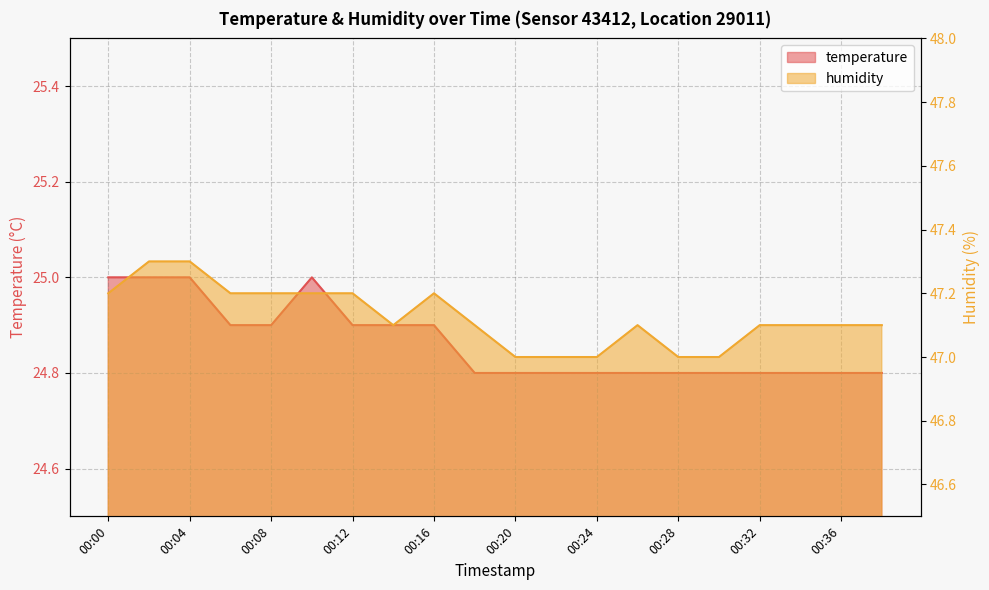

Where is temperature nearest to the value 24?

00:18